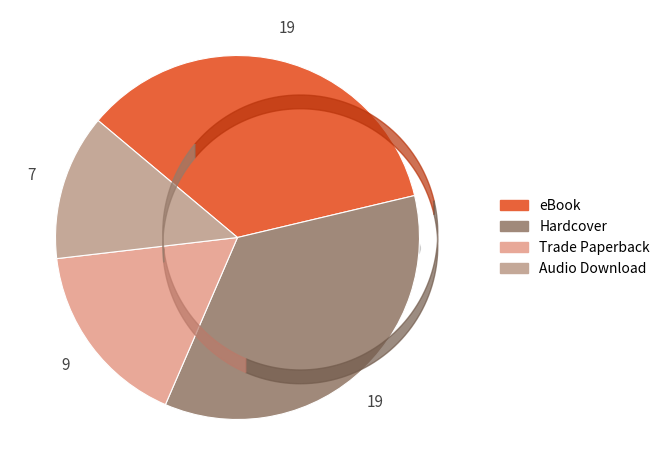

Count the number of slices in the pie.

4